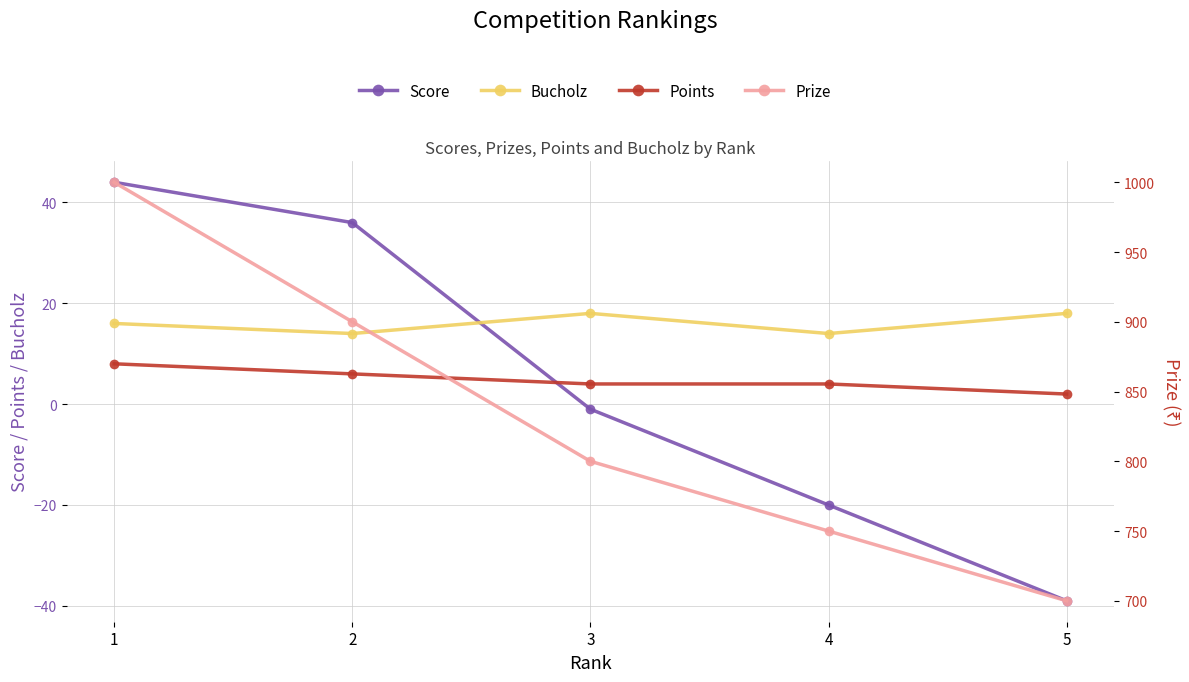

What is the value of the Points point at the 5th from the left?

2